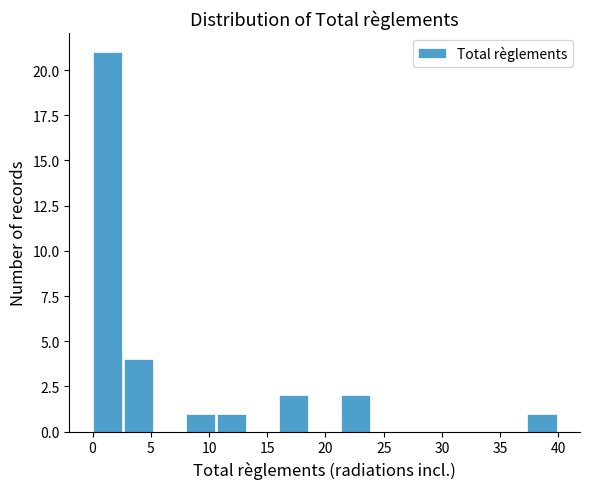

Reading left to right, list every bar in this chart as the range it spans on the x-axis followed by its height. Neither the bar edges nor the heights are printed on the chart, so give them approximately, as read against the axes.

0.0 to 2.5: 21
2.5 to 5.5: 4
5.5 to 8.0: 0
8.0 to 10.5: 1
10.5 to 13.5: 1
13.5 to 16.0: 0
16.0 to 18.5: 2
18.5 to 21.5: 0
21.5 to 24.0: 2
24.0 to 26.5: 0
26.5 to 29.5: 0
29.5 to 32.0: 0
32.0 to 34.5: 0
34.5 to 37.5: 0
37.5 to 40.0: 1